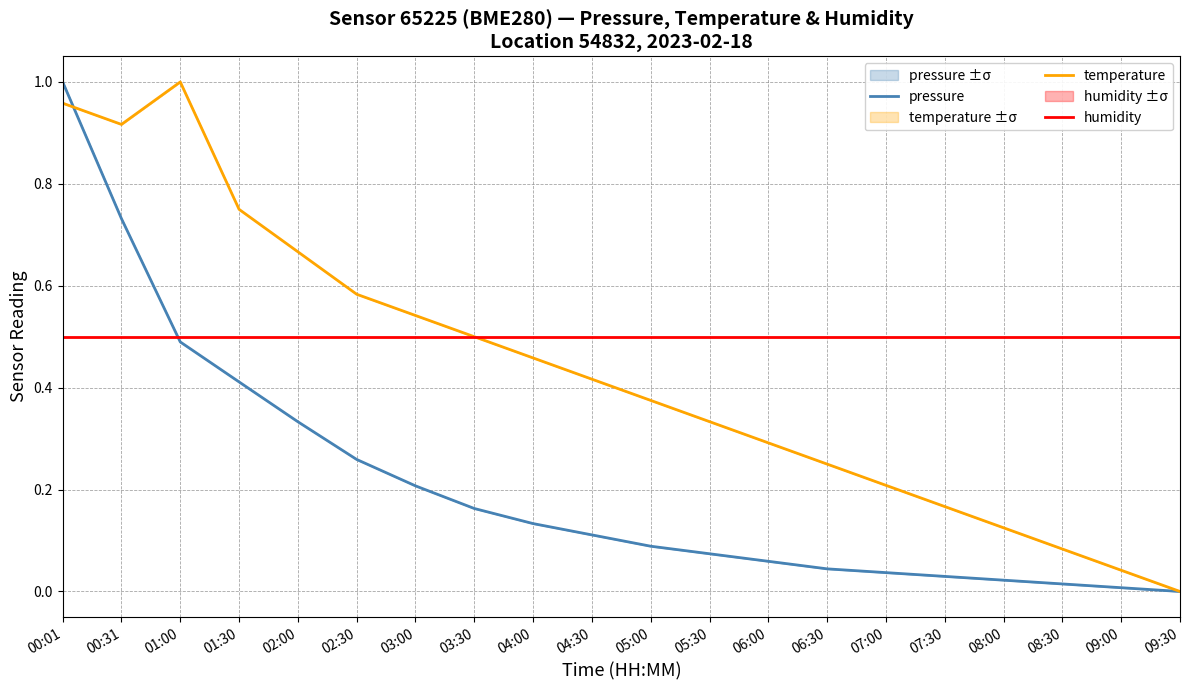

What is the sum of the temperature values at 02:30 and 05:30?

0.9